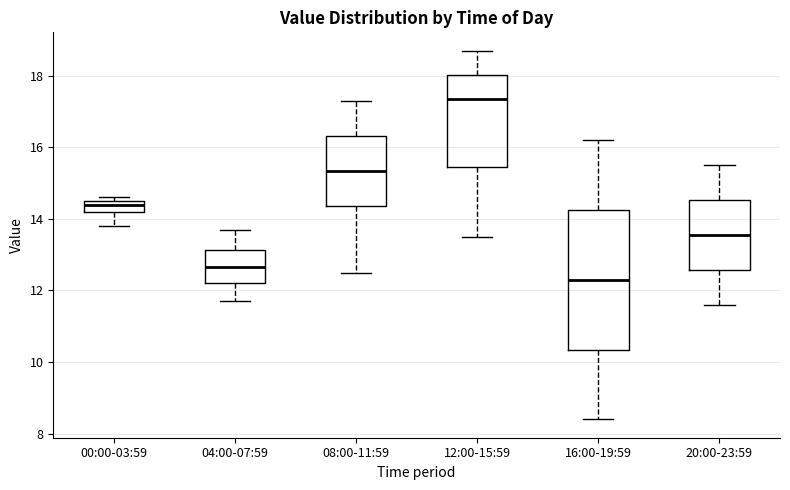

Which box's median line is the highest?

12:00-15:59